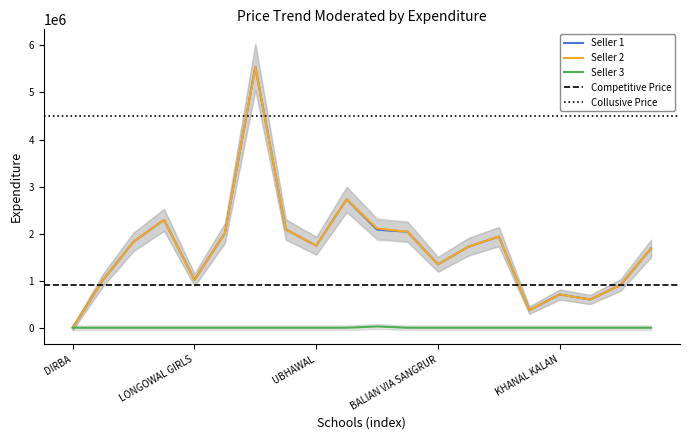

Is it true that Seller 3 equals -17890 at SARON?

False